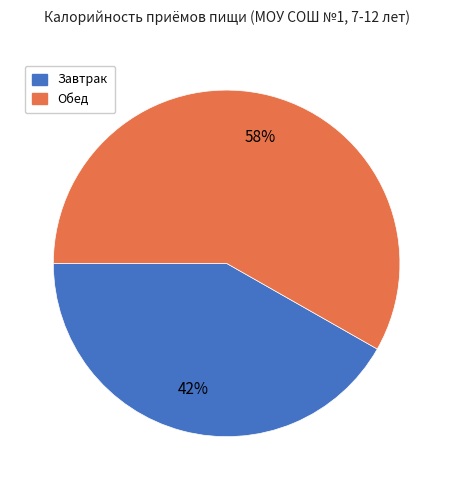

To the nearest percent, what is the average slice percentage?

50%